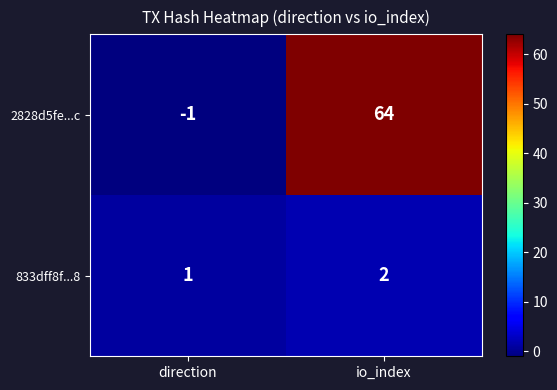

Reading right to left, list all the values displayed in this chart.

2828d5fe...c: 64	-1
833dff8f...8: 2	1